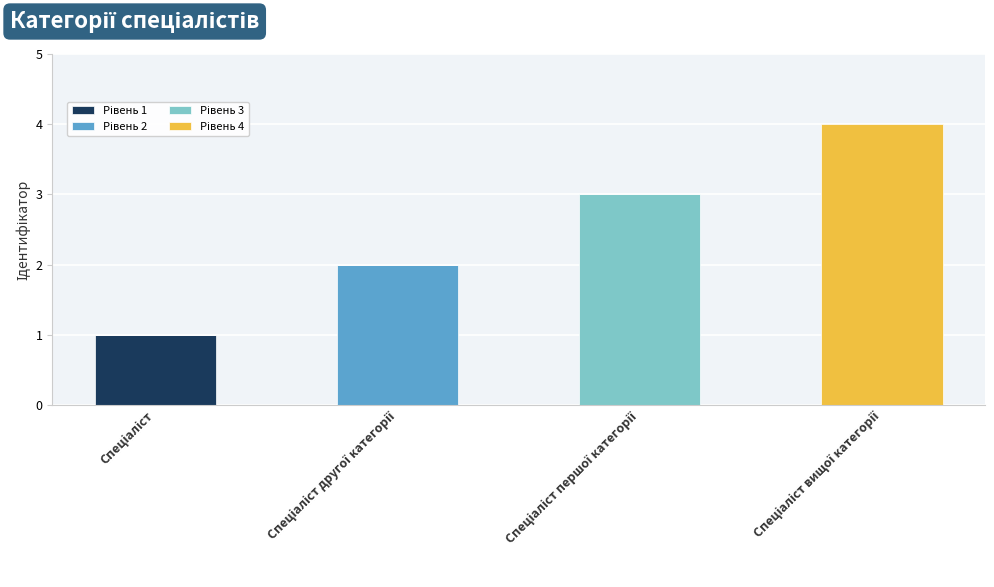

What is the sum of the Рівень 2 values at Спеціаліст другої категорії and Спеціаліст?

2